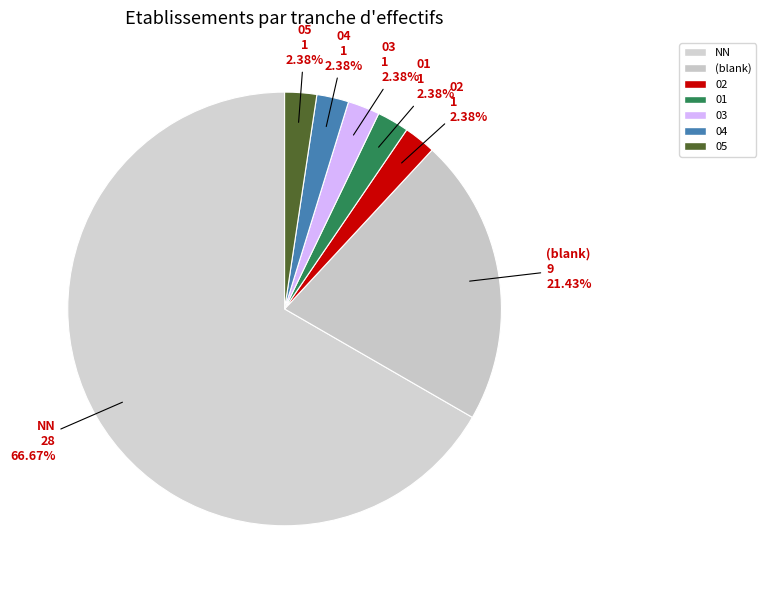

Is it true that NN is 67% of the pie?

True